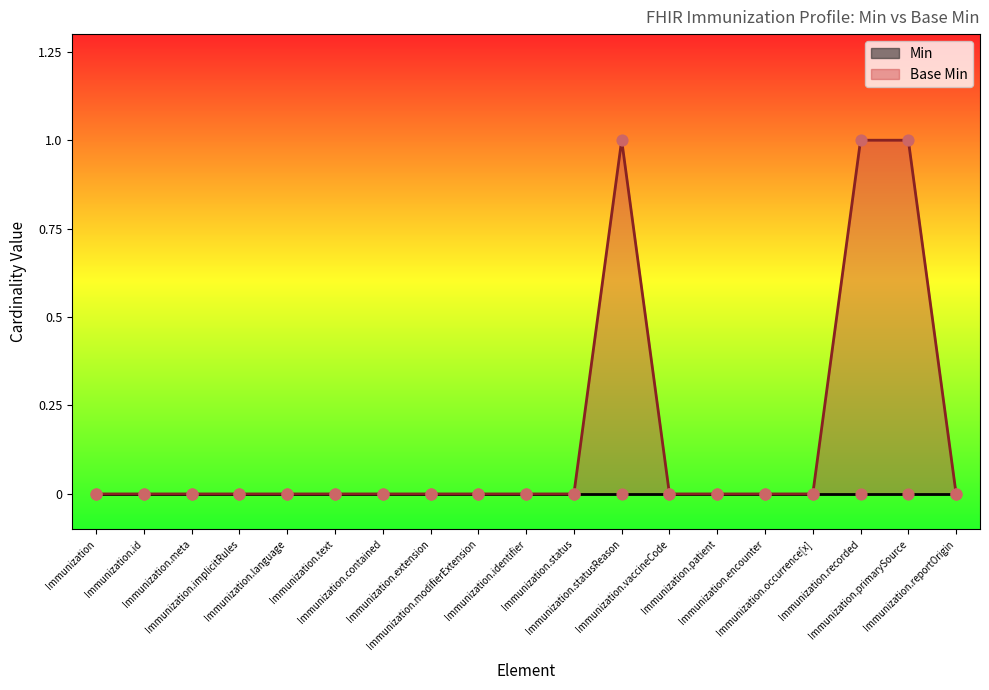

Which has a higher value, Immunization.reportOrigin or Immunization.vaccineCode?

Immunization.reportOrigin